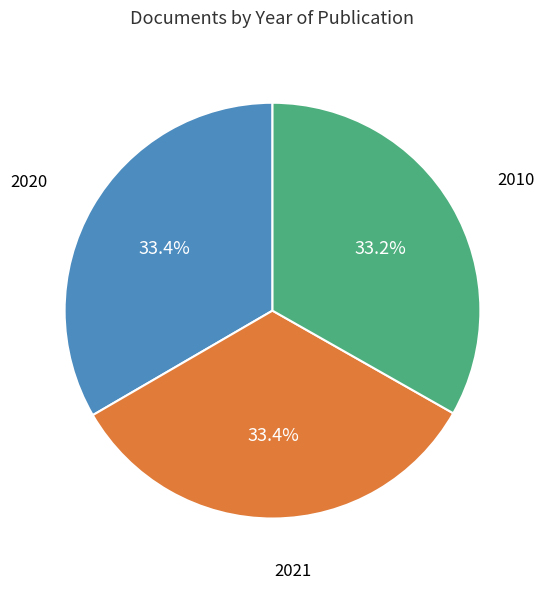

Is there any slice that represents more than half of the pie?

No